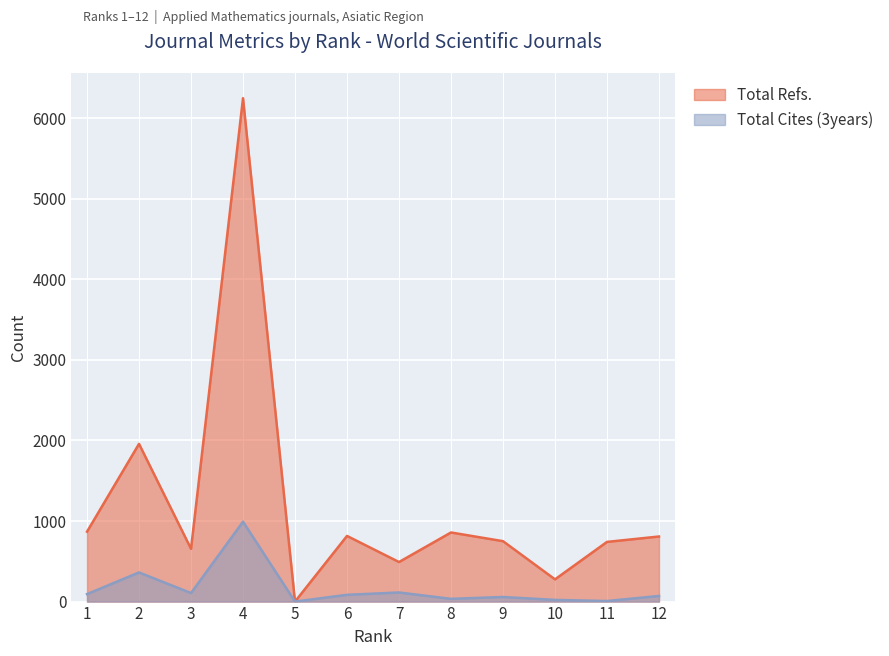

Rank the categories by Total Refs. value from lowest to highest.

5, 10, 7, 3, 11, 9, 12, 6, 8, 1, 2, 4